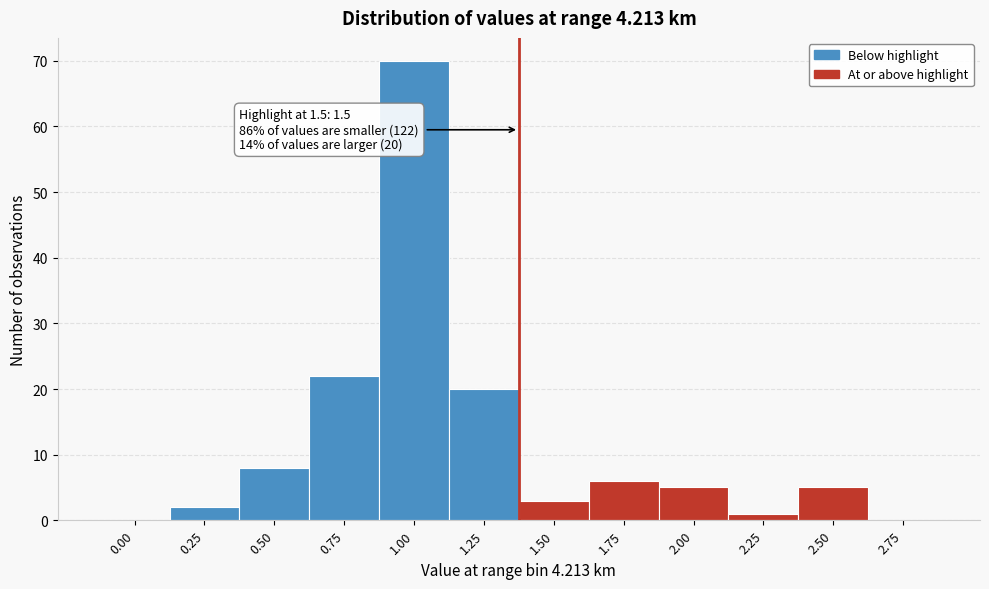

Reading left to right, transcribe all the data shown in this chart.

0.00=0	0.25=2	0.50=8	0.75=22	1.00=70	1.25=20	1.50=3	1.75=6	2.00=5	2.25=1	2.50=5	2.75=0